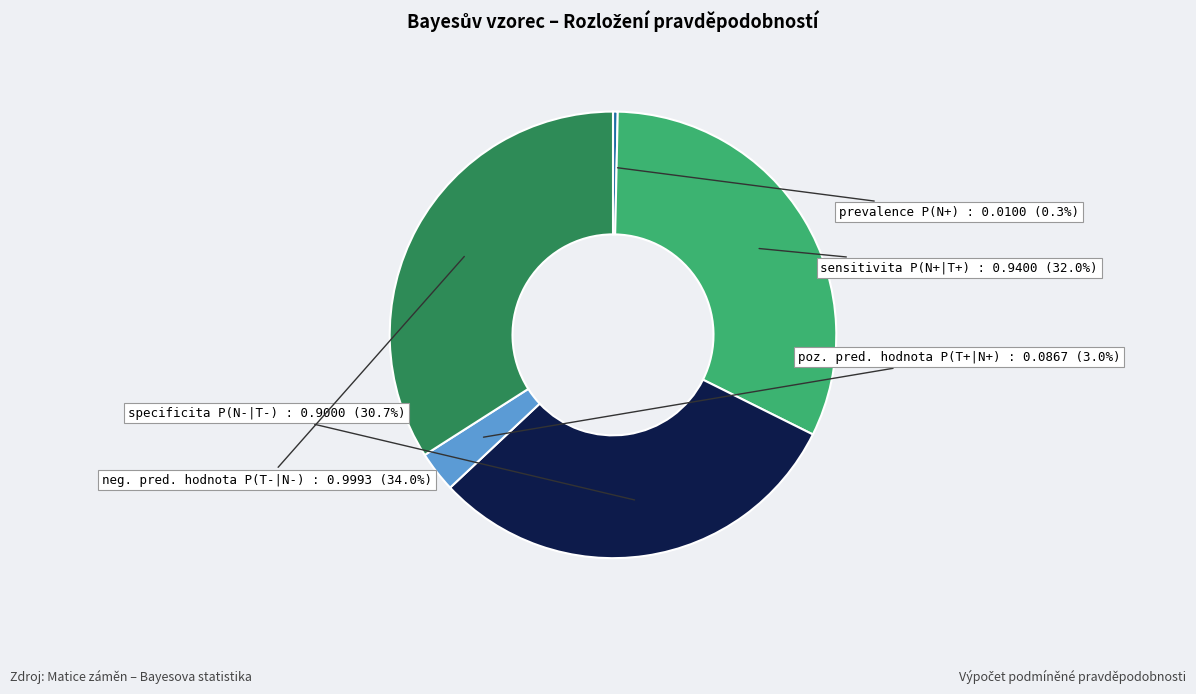

What is the change in value from prevalence P(N+) to specificita P(N-|T-)?

+0.9